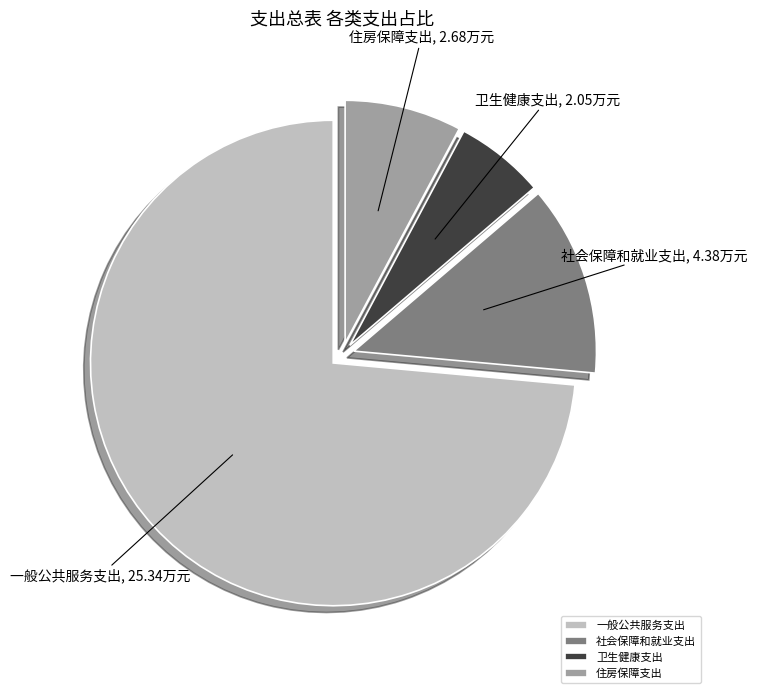

Which slice is the smallest?

卫生健康支出